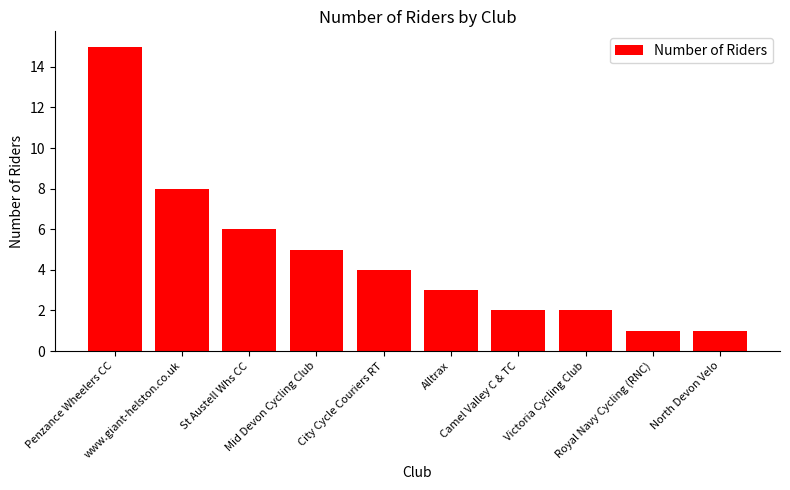

Is it true that the value at City Cycle Couriers RT is 4?

True